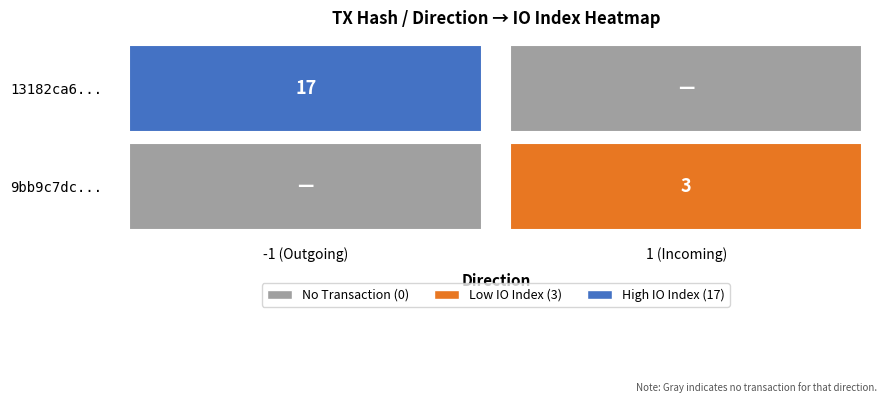

At how many categories does at least one series exceed 7?

1